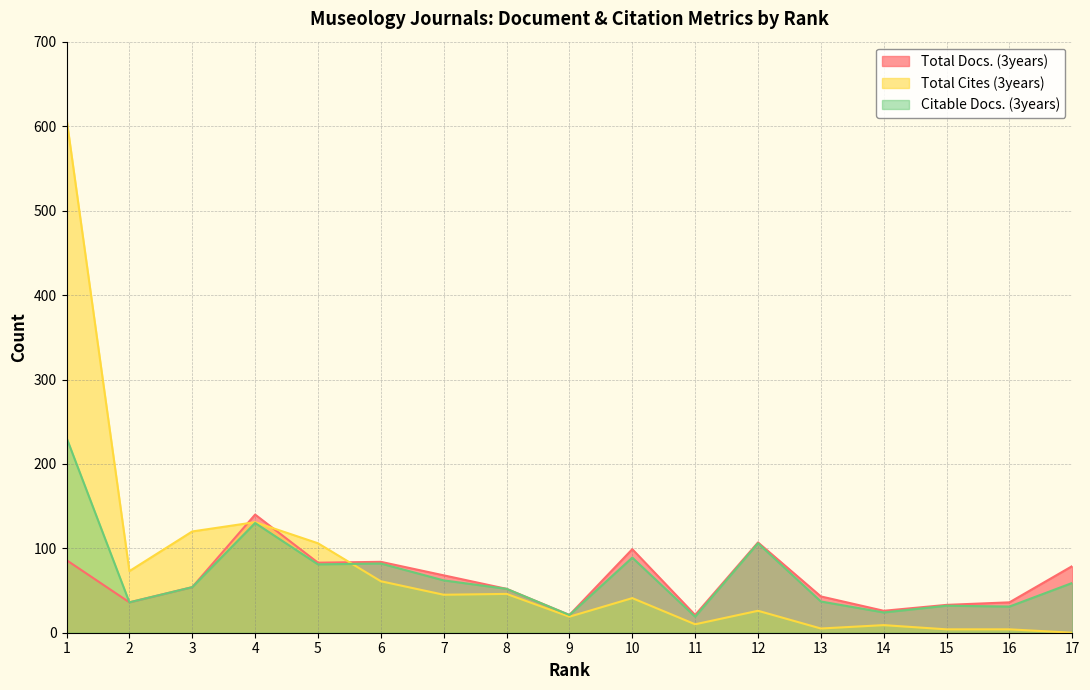

Is the value of Citable Docs. (3years) at 10 greater than the value of Total Cites (3years) at 8?

Yes